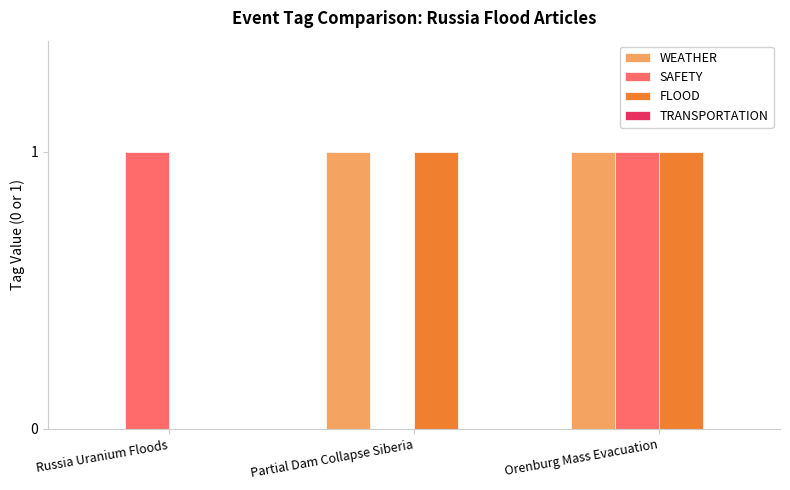

The SAFETY series shows 0 at Russia Uranium Floods. True or false?

False